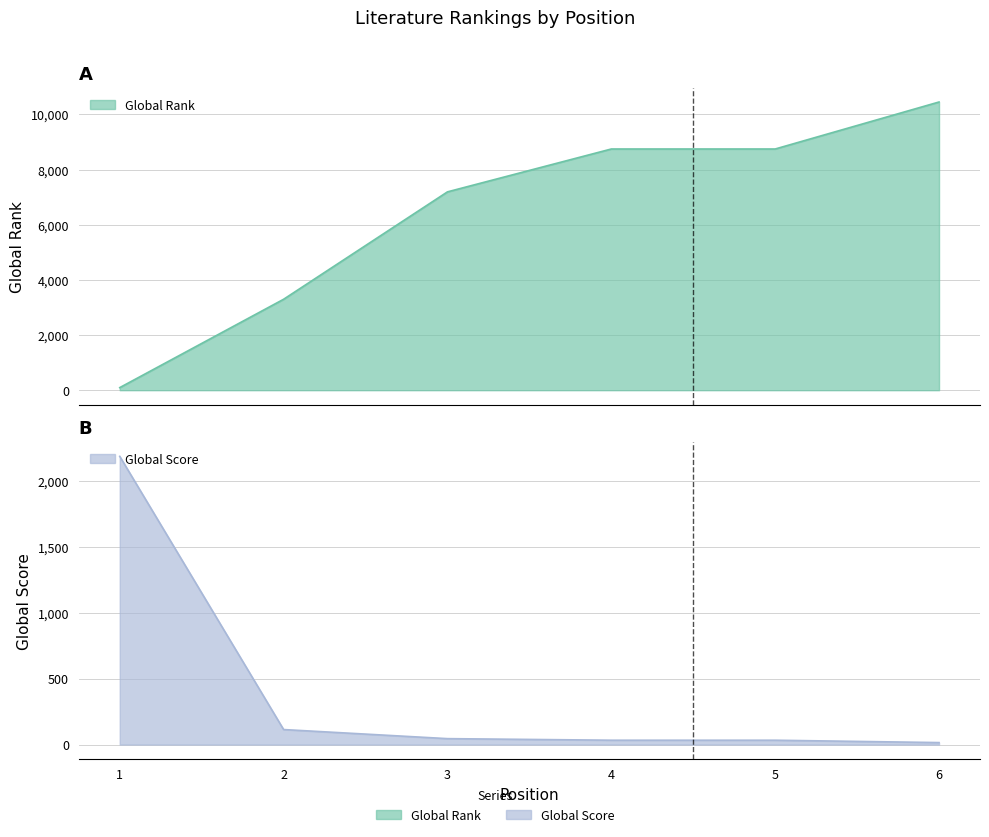

Is it true that Global Score equals 33 at 5?

True